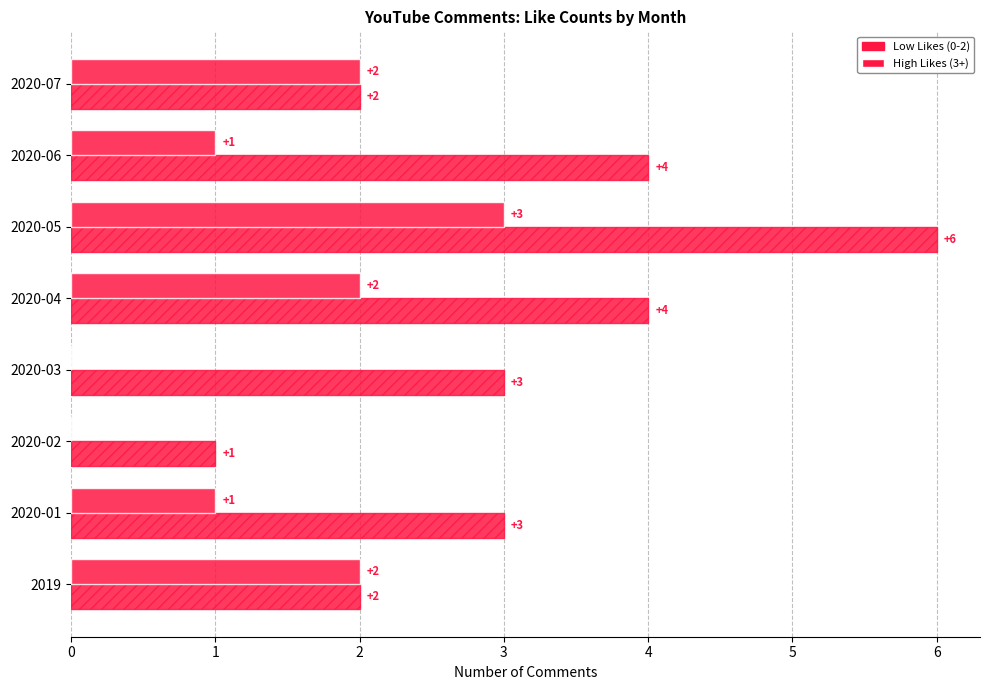

What is the value of the Low Likes (0-2) bar at the 1st from the left?

2